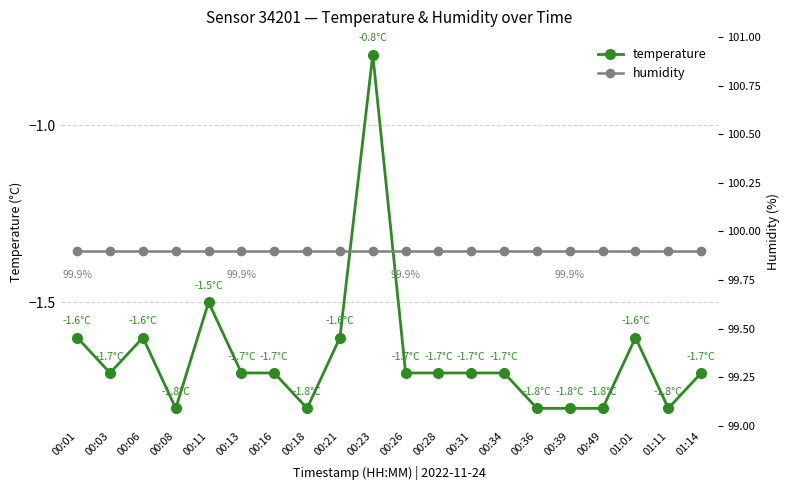

At which label is humidity closest to 99?

00:01